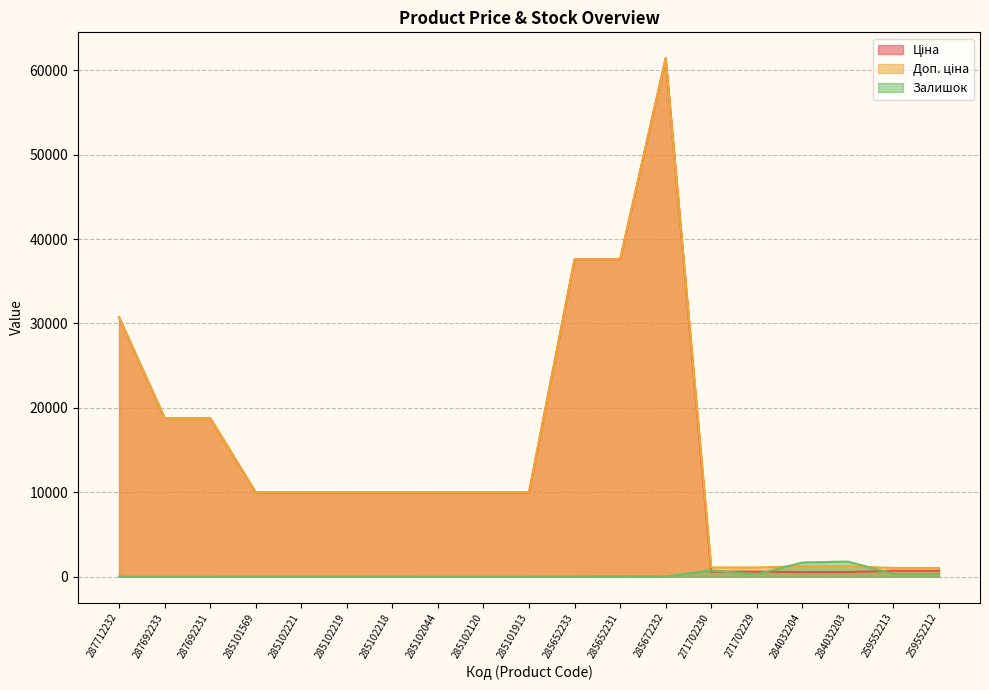

What is the difference between the highest and lowest values at 259552212?

690.6